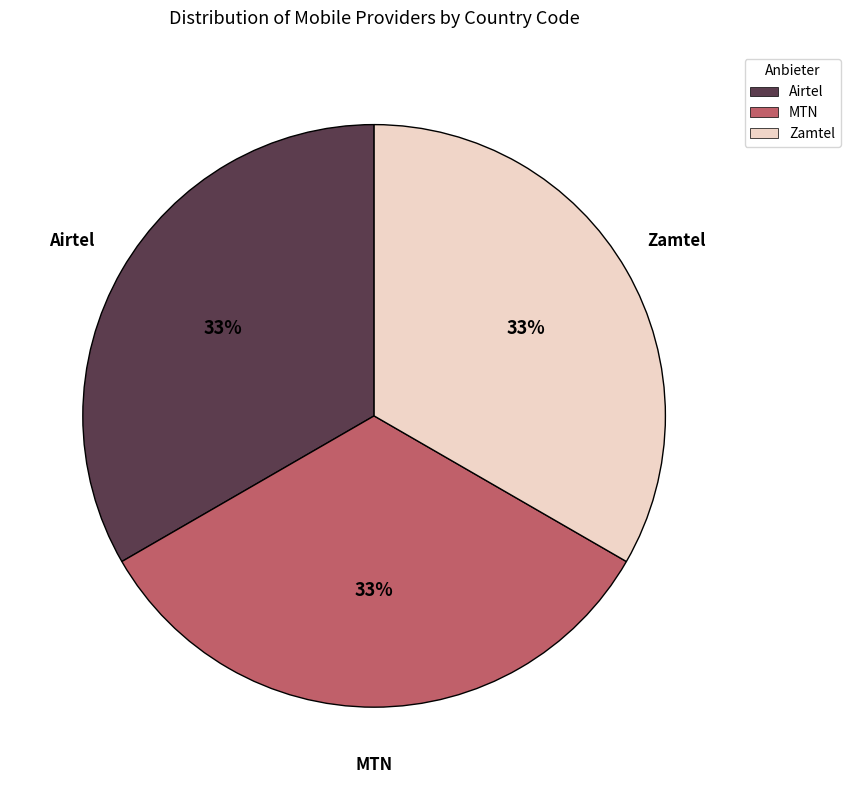

Do MTN and Airtel together represent more than half of the pie?

Yes